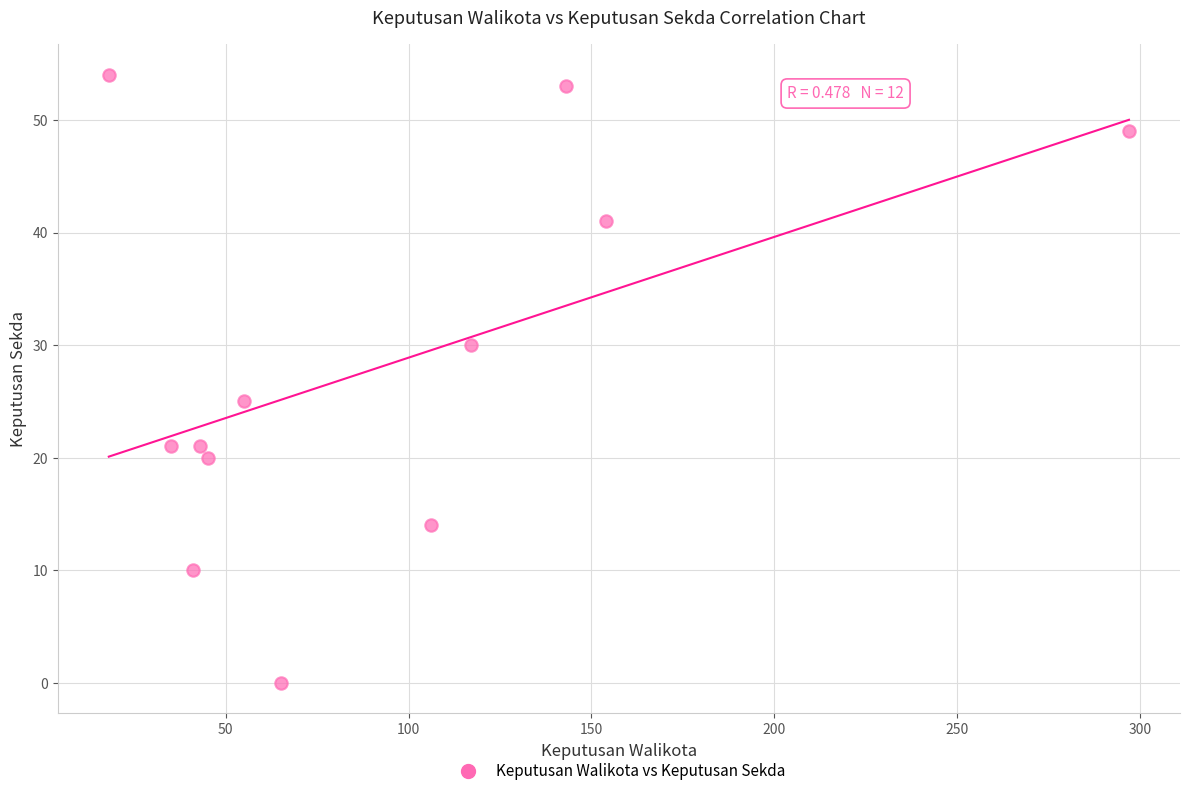

What is the average Y value?

28